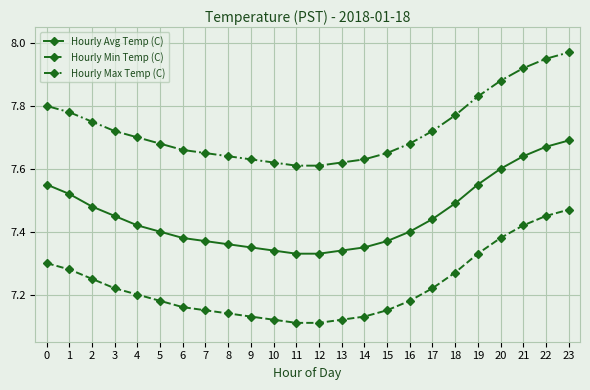

True or false: Hourly Avg Temp (C) and Hourly Min Temp (C) intersect in this chart.

False